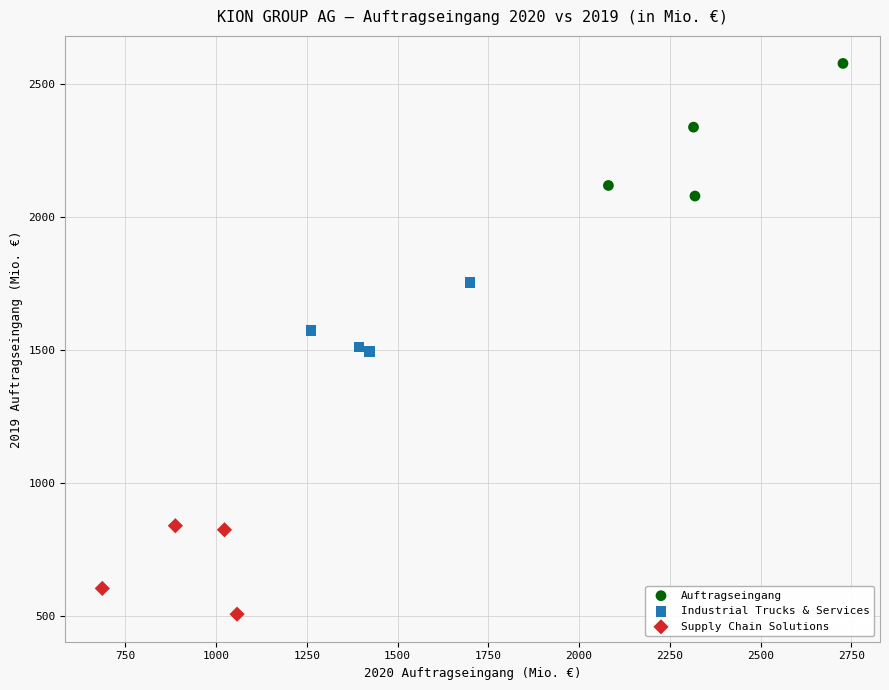

Which series contains the highest Y value?

Auftragseingang